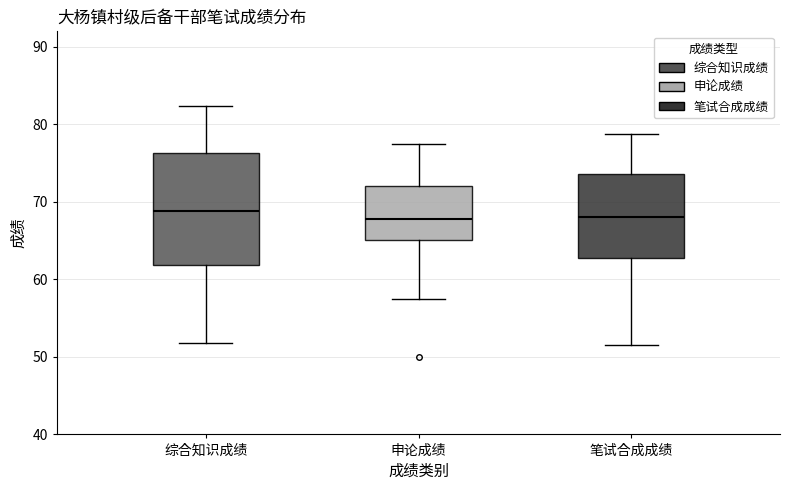

Where does the upper whisker of the box for 综合知识成绩 end on the y-axis? The values are not printed on the chart, so give them approximately, as read against the axis.

82